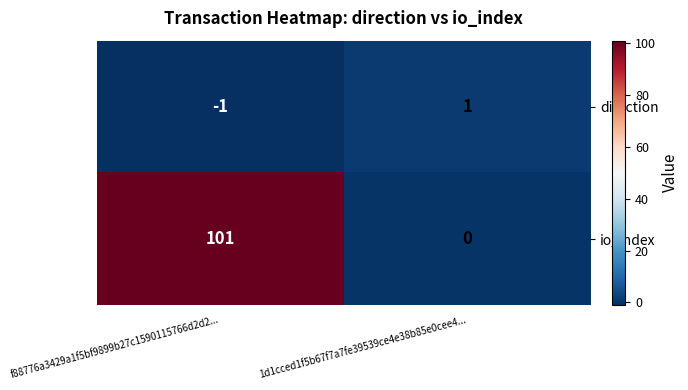

The value of io_index at f88776a3429a1f5bf9899b27c1590115766d2d2... is 154. True or false?

False